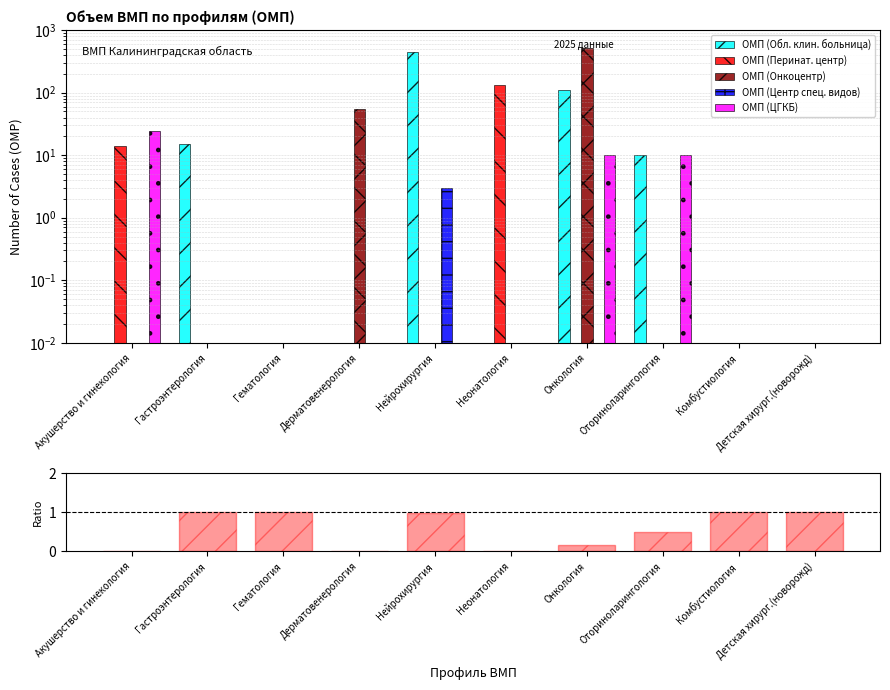

Reading right to left, transcribe all the data shown in this chart.

ОМП (Обл. клин. больница): Детская хирург.(новорожд)=0.0	Комбустиология=0.0	Оториноларингология=10.0	Онкология=112.0	Неонатология=0.0	Нейрохирургия=449.0	Дерматовенерология=0.0	Гематология=0.0	Гастроэнтерология=15.0	Акушерство и гинекология=0.0
ОМП (Перинат. центр): Детская хирург.(новорожд)=0.0	Комбустиология=0.0	Оториноларингология=0.0	Онкология=0.0	Неонатология=131.0	Нейрохирургия=0.0	Дерматовенерология=0.0	Гематология=0.0	Гастроэнтерология=0.0	Акушерство и гинекология=14.0
ОМП (Онкоцентр): Детская хирург.(новорожд)=0.0	Комбустиология=0.0	Оториноларингология=0.0	Онкология=511.0	Неонатология=0.0	Нейрохирургия=0.0	Дерматовенерология=55.0	Гематология=0.0	Гастроэнтерология=0.0	Акушерство и гинекология=0.0
ОМП (Центр спец. видов): Детская хирург.(новорожд)=0.0	Комбустиология=0.0	Оториноларингология=0.0	Онкология=0.0	Неонатология=0.0	Нейрохирургия=3.0	Дерматовенерология=0.0	Гематология=0.0	Гастроэнтерология=0.0	Акушерство и гинекология=0.0
ОМП (ЦГКБ): Детская хирург.(новорожд)=0.0	Комбустиология=0.0	Оториноларингология=10.0	Онкология=10.0	Неонатология=0.0	Нейрохирургия=0.0	Дерматовенерология=0.0	Гематология=0.0	Гастроэнтерология=0.0	Акушерство и гинекология=24.0
Ratio: Детская хирург.(новорожд)=1.0	Комбустиология=1.0	Оториноларингология=0.5	Онкология=0.2	Неонатология=0.0	Нейрохирургия=1.0	Дерматовенерология=0.0	Гематология=1.0	Гастроэнтерология=1.0	Акушерство и гинекология=0.0